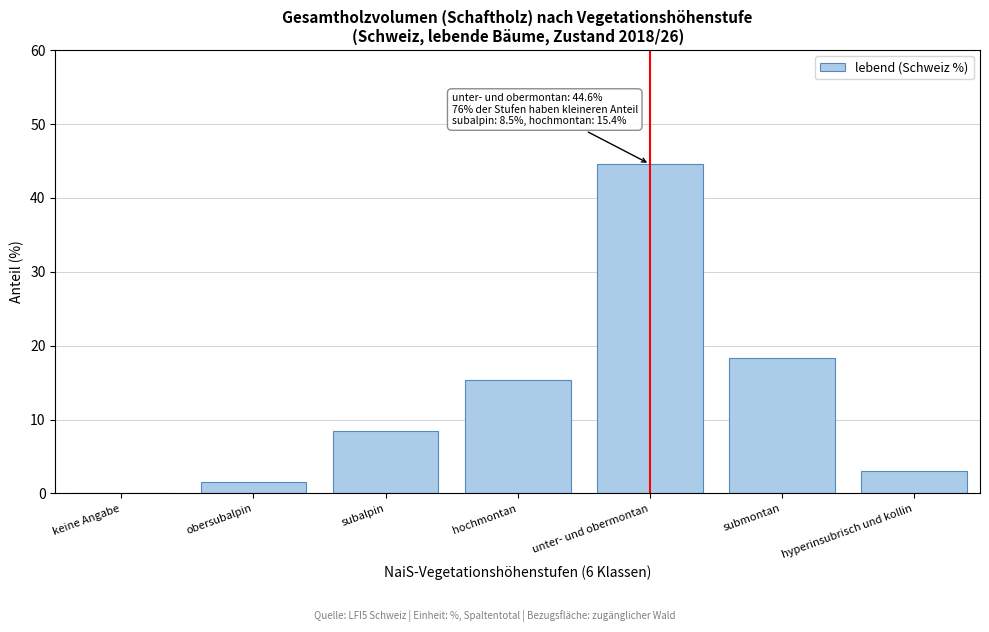

Reading left to right, extract all data points from this chart.

keine Angabe=0.0	obersubalpin=1.5	subalpin=8.5	hochmontan=15.4	unter- und obermontan=44.6	submontan=18.4	hyperinsubrisch und kollin=3.1